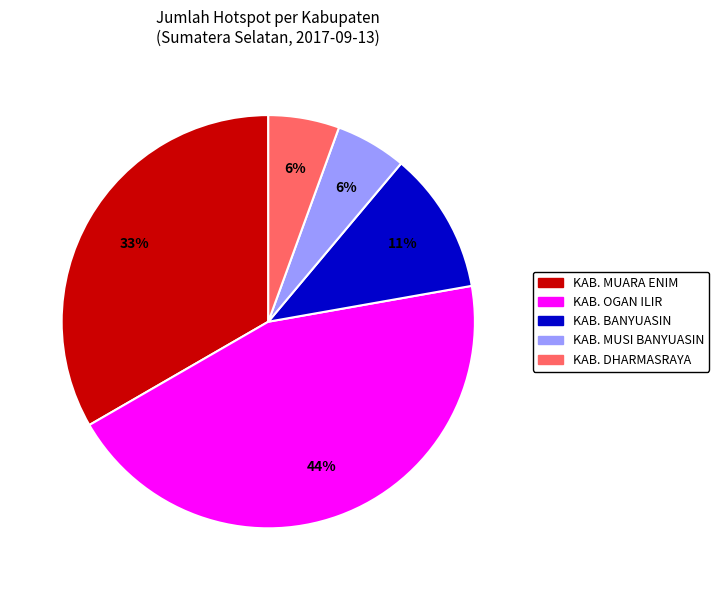

Which category has the biggest portion of the pie?

KAB. OGAN ILIR